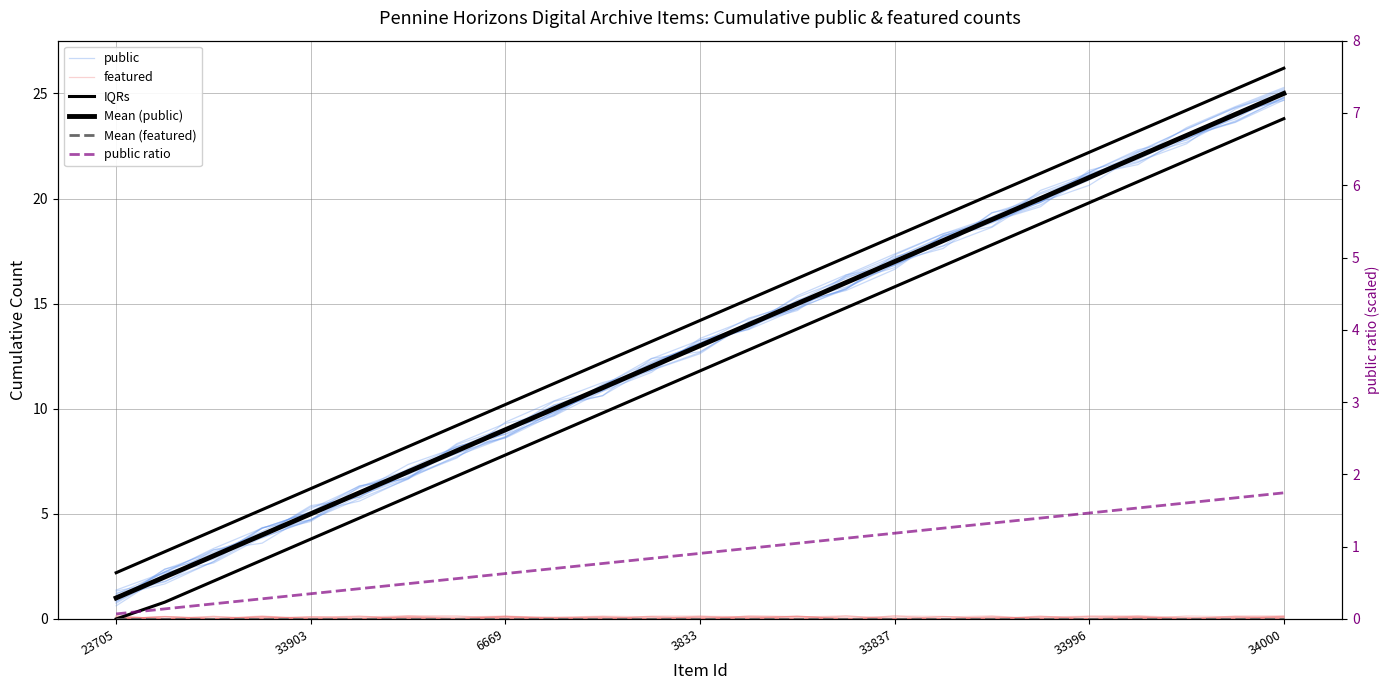

What value does the Mean (public) series have at 3833?

13.0